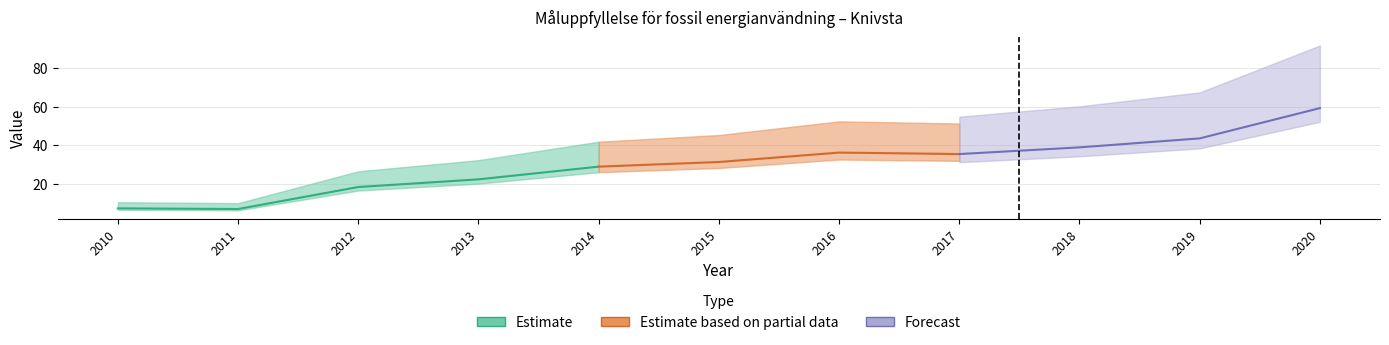

How many data points are less than 31?

5